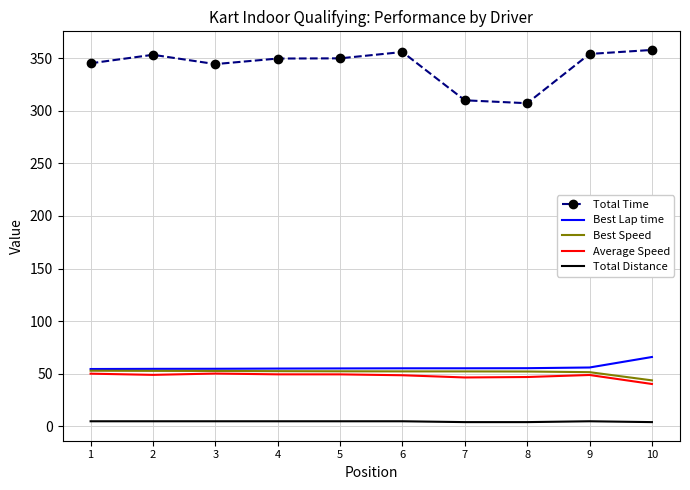

Is it true that Best Lap time equals 65.9 at 10?

True